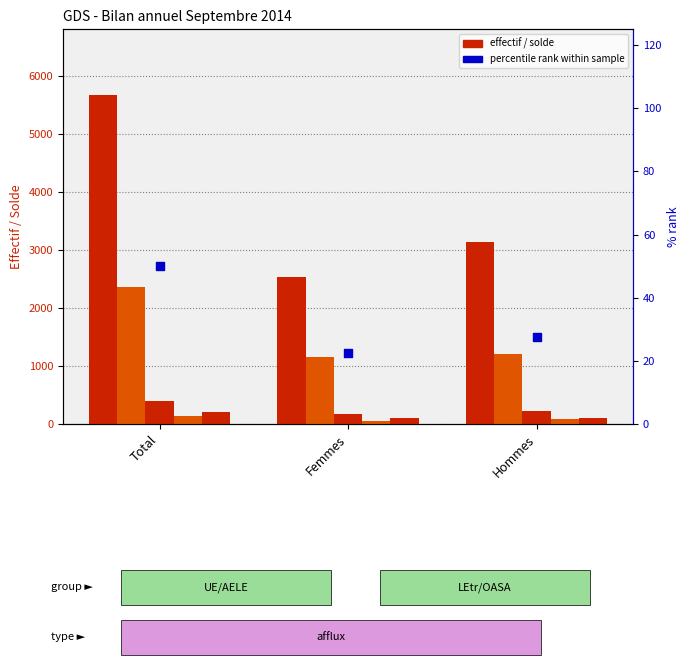

Is the value of Total population (UE/AELE) at Total greater than the value of percentile rank within sample at Hommes?

Yes